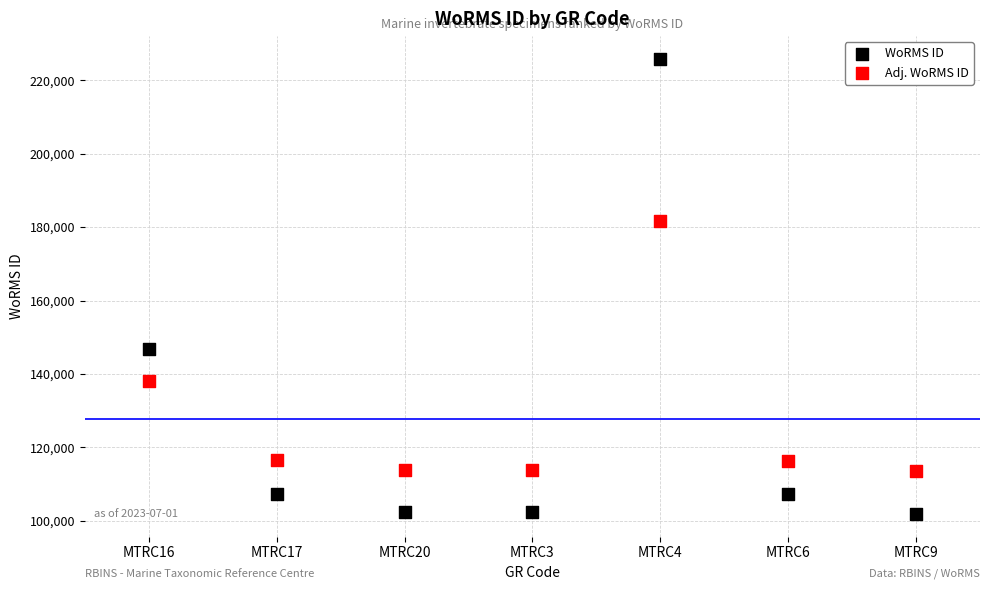

Which series contains the lowest Y value?

WoRMS ID